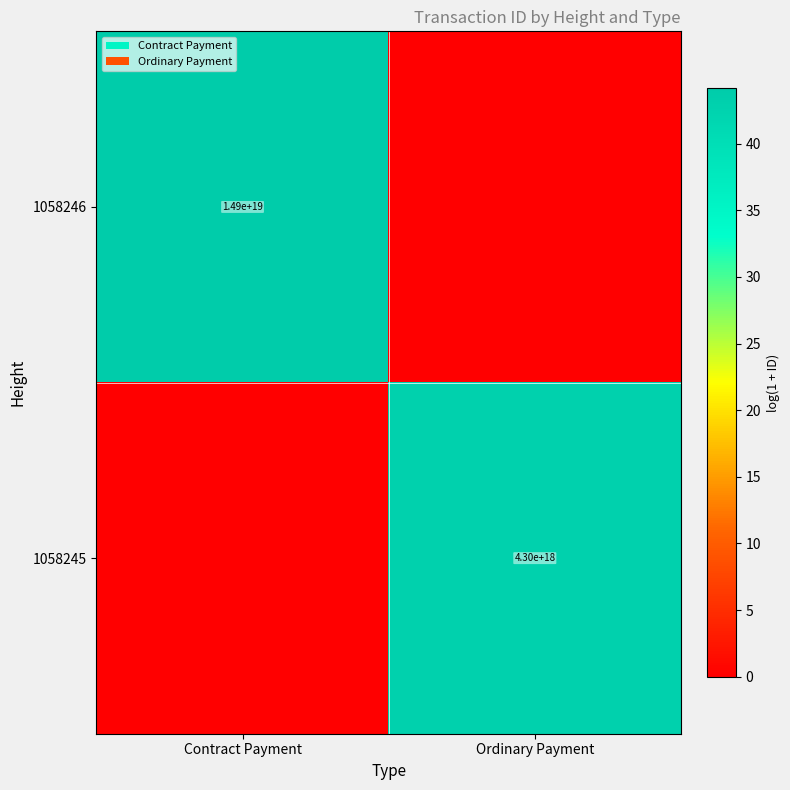

Is the value of 1058245 at Ordinary Payment greater than the value of 1058246 at Contract Payment?

No